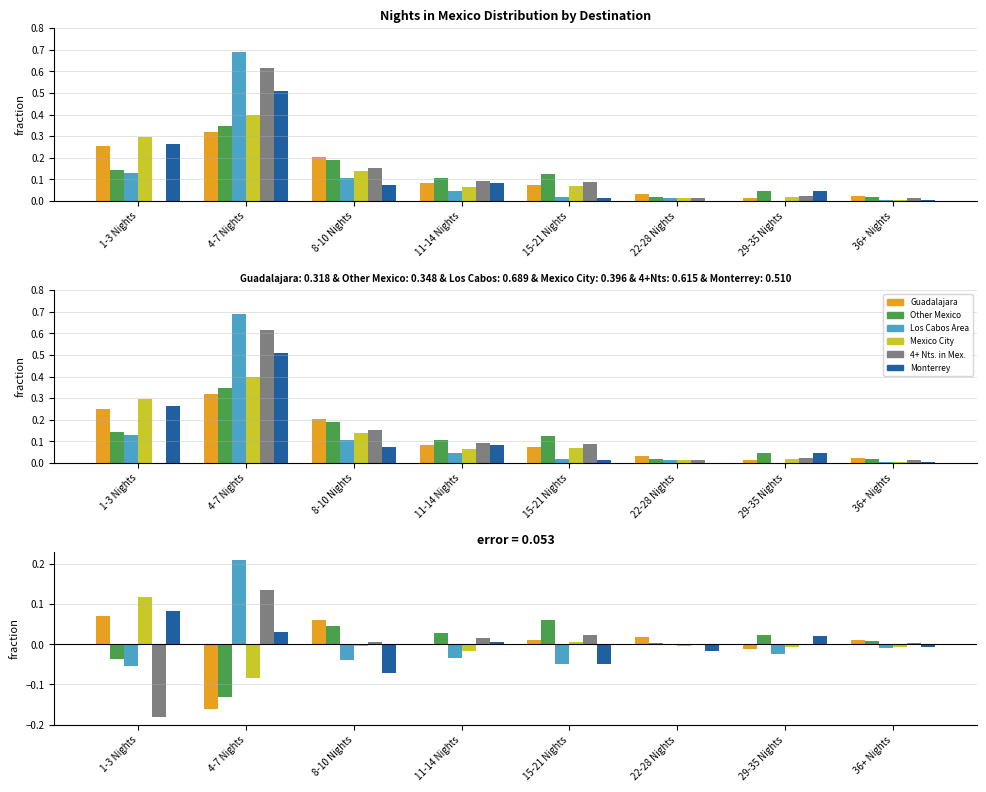

Reading left to right, transcribe all the data shown in this chart.

Guadalajara: 1-3 Nights=0.1	4-7 Nights=-0.2	8-10 Nights=0.1	11-14 Nights=0.0	15-21 Nights=0.0	22-28 Nights=0.0	29-35 Nights=-0.0	36+ Nights=0.0
Other Mexico: 1-3 Nights=-0.0	4-7 Nights=-0.1	8-10 Nights=0.0	11-14 Nights=0.0	15-21 Nights=0.1	22-28 Nights=0.0	29-35 Nights=0.0	36+ Nights=0.0
Los Cabos Area: 1-3 Nights=-0.1	4-7 Nights=0.2	8-10 Nights=-0.0	11-14 Nights=-0.0	15-21 Nights=-0.0	22-28 Nights=-0.0	29-35 Nights=-0.0	36+ Nights=-0.0
Mexico City: 1-3 Nights=0.1	4-7 Nights=-0.1	8-10 Nights=-0.0	11-14 Nights=-0.0	15-21 Nights=0.0	22-28 Nights=-0.0	29-35 Nights=-0.0	36+ Nights=-0.0
4+ Nts. in Mex.: 1-3 Nights=-0.2	4-7 Nights=0.1	8-10 Nights=0.0	11-14 Nights=0.0	15-21 Nights=0.0	22-28 Nights=-0.0	29-35 Nights=0.0	36+ Nights=0.0
Monterrey: 1-3 Nights=0.1	4-7 Nights=0.0	8-10 Nights=-0.1	11-14 Nights=0.0	15-21 Nights=-0.0	22-28 Nights=-0.0	29-35 Nights=0.0	36+ Nights=-0.0